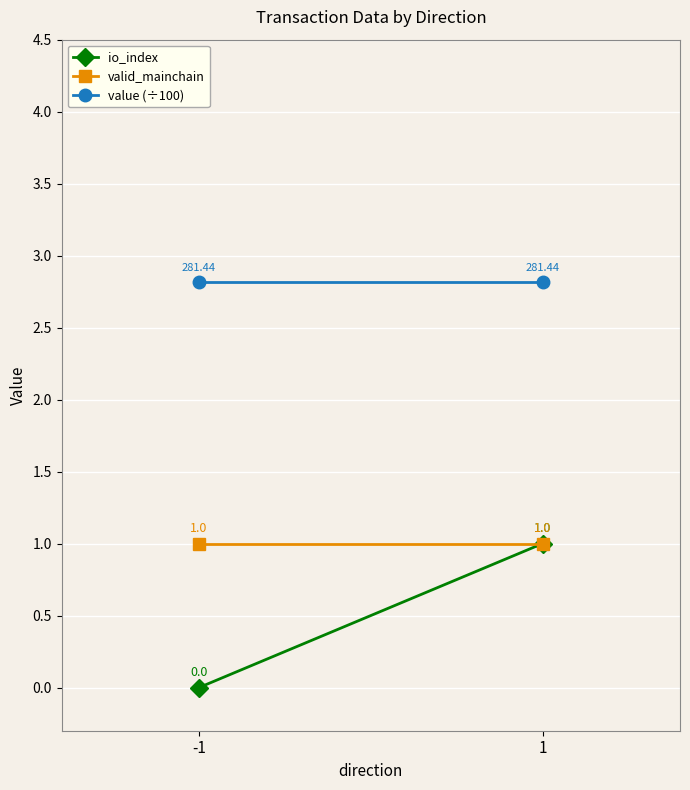

What are all the series names shown in the legend?

io_index, valid_mainchain, value (÷100)